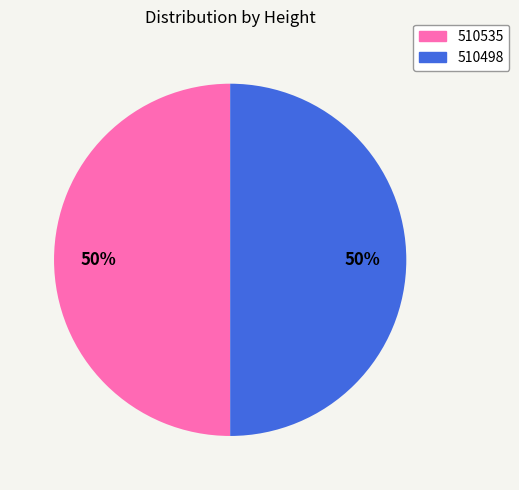

Combined, do 510535 and 510498 account for over 50%?

Yes